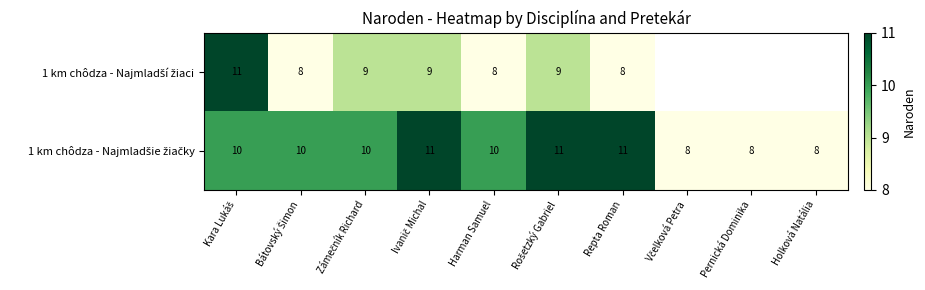

Count the number of categories in the chart.

10